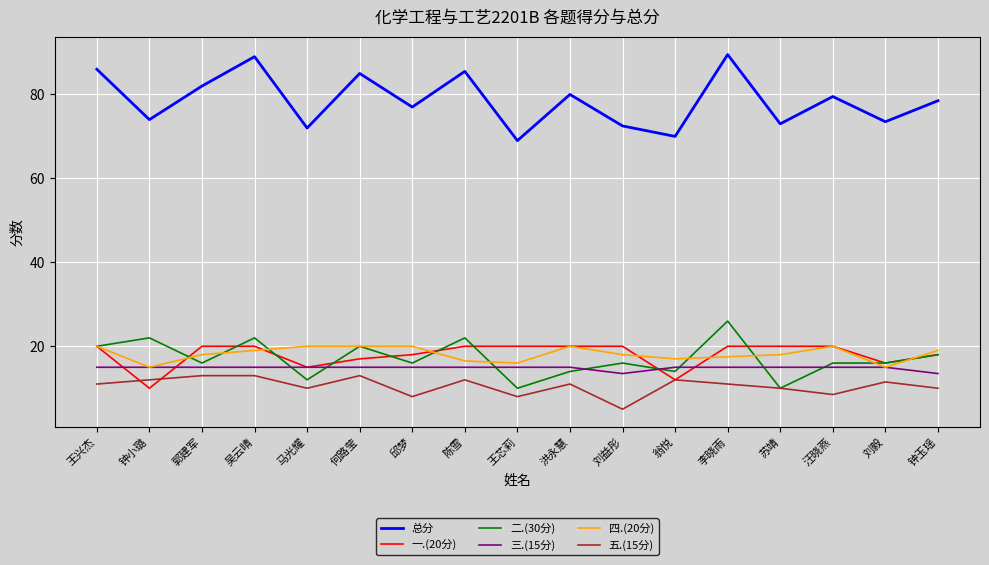

Which series has the widest spread of values?

总分